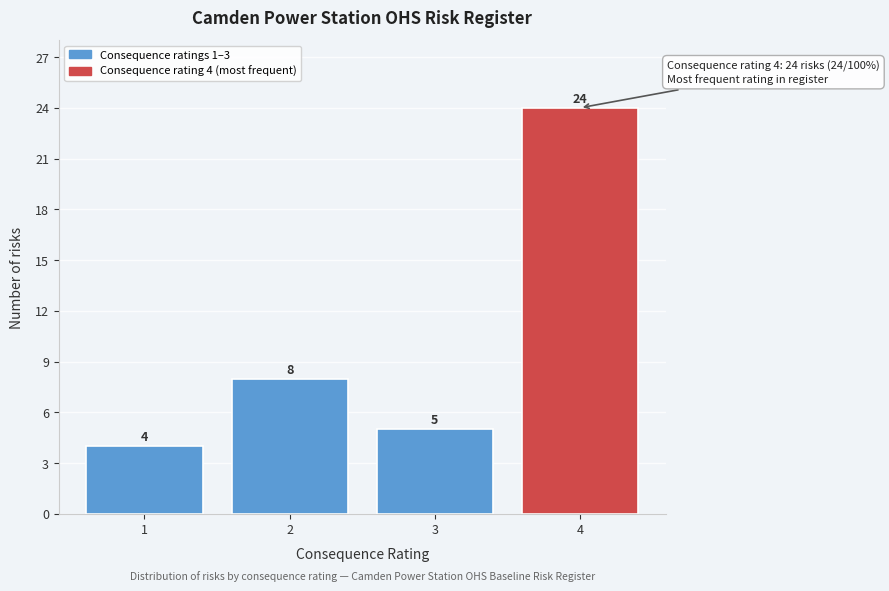

Reading right to left, transcribe all the data shown in this chart.

24	5	8	4